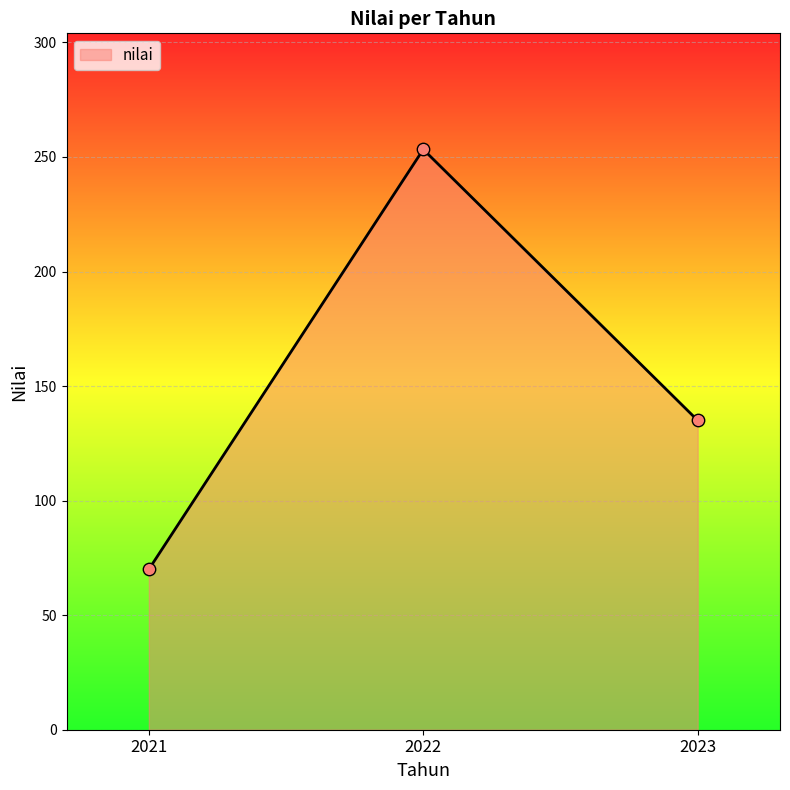

Between 2022 and 2021, which is larger?

2022